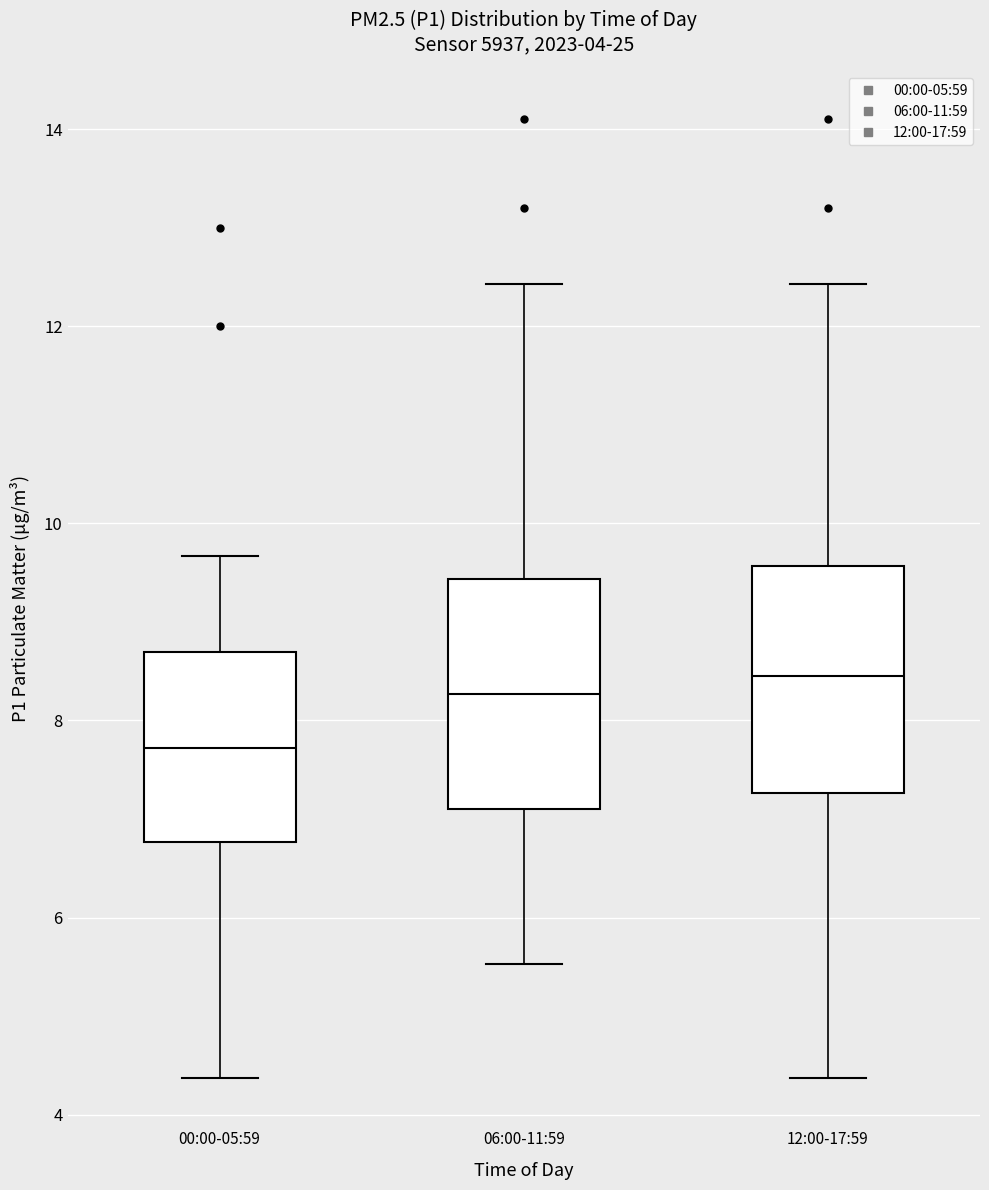

Which box's median line is the lowest?

00:00-05:59